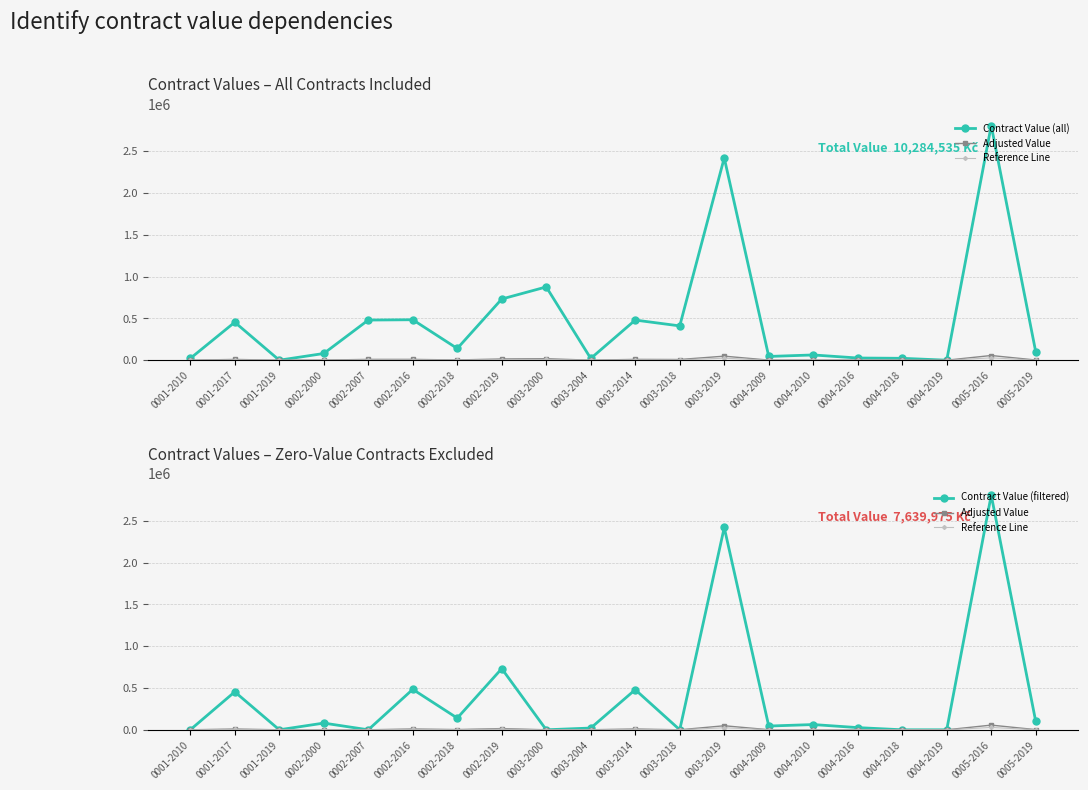

What is the label of the 16th point from the right?

0002-2007